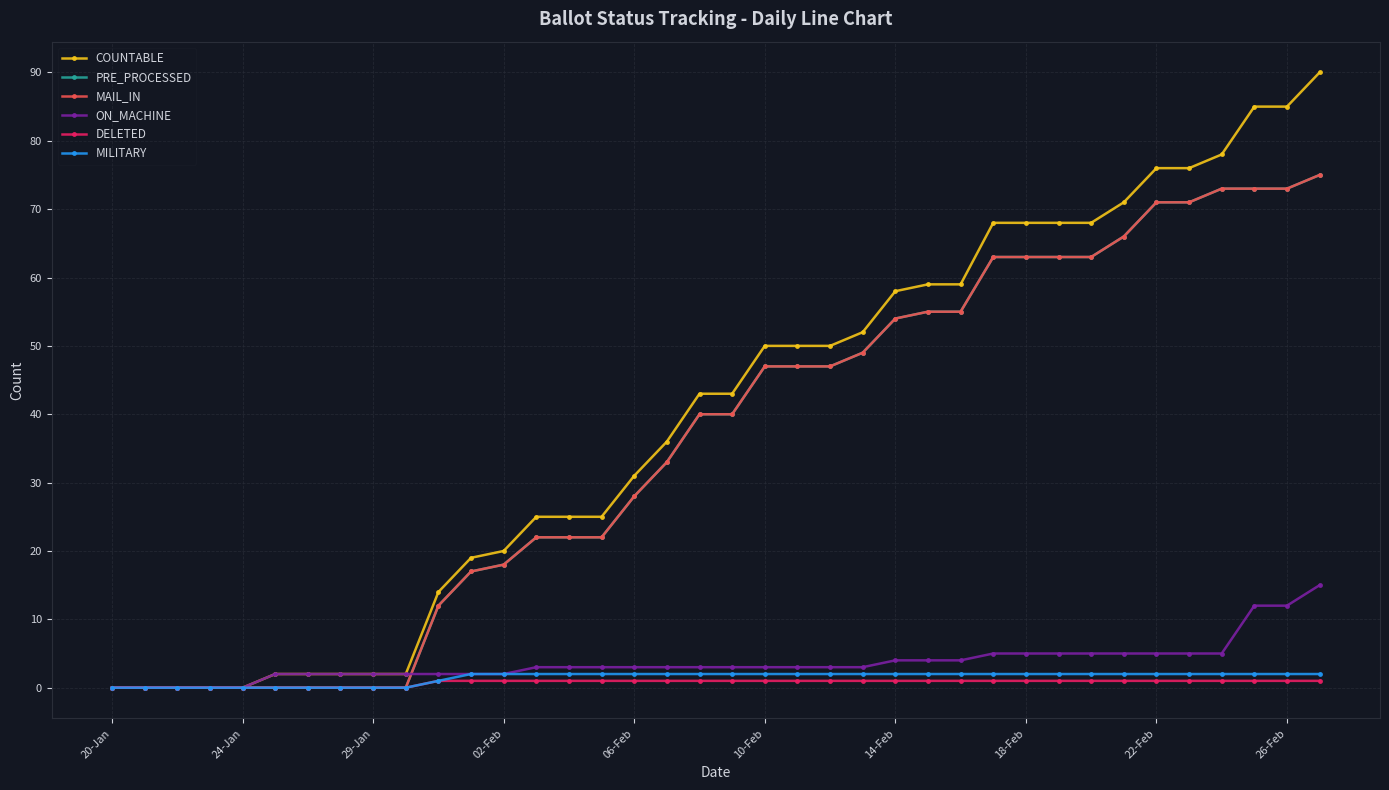

Which series has the largest range (max minus min)?

COUNTABLE